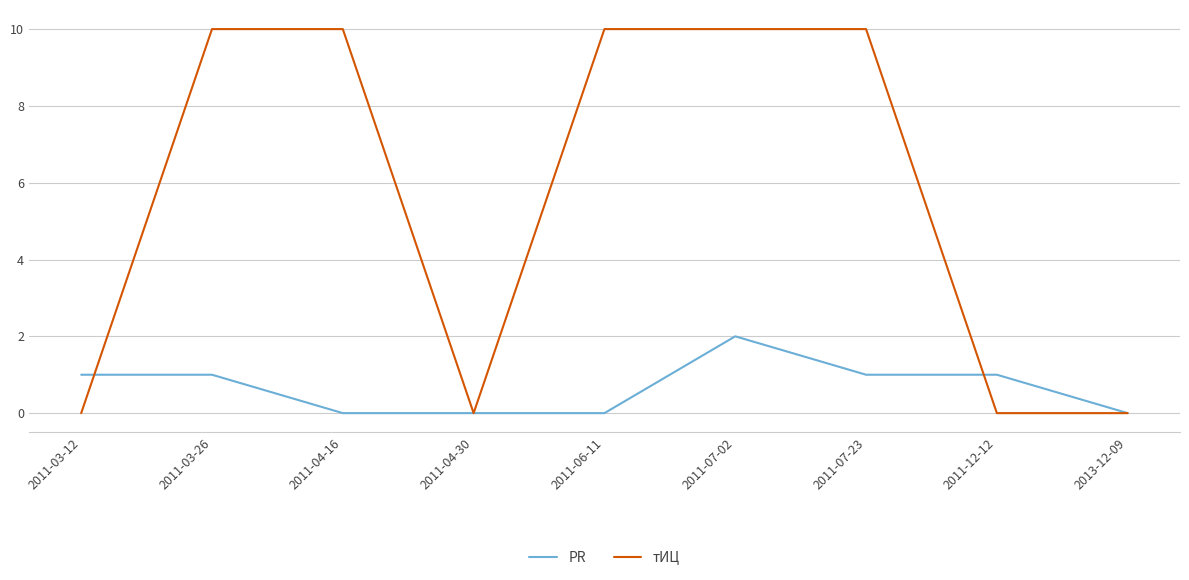

Reading right to left, transcribe all the data shown in this chart.

PR: 0	1	1	2	0	0	0	1	1
тИЦ: 0	0	10	10	10	0	10	10	0